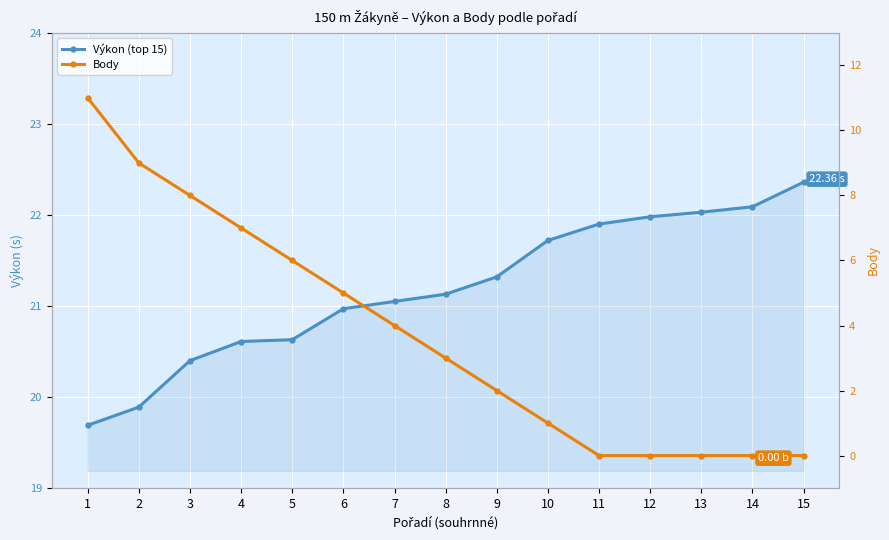

Reading left to right, list all the values displayed in this chart.

Výkon (top 15): 1=19.7	2=19.9	3=20.4	4=20.6	5=20.6	6=21.0	7=21.1	8=21.1	9=21.3	10=21.7	11=21.9	12=22.0	13=22.0	14=22.1	15=22.4
Body: 1=11.0	2=9.0	3=8.0	4=7.0	5=6.0	6=5.0	7=4.0	8=3.0	9=2.0	10=1.0	11=0.0	12=0.0	13=0.0	14=0.0	15=0.0